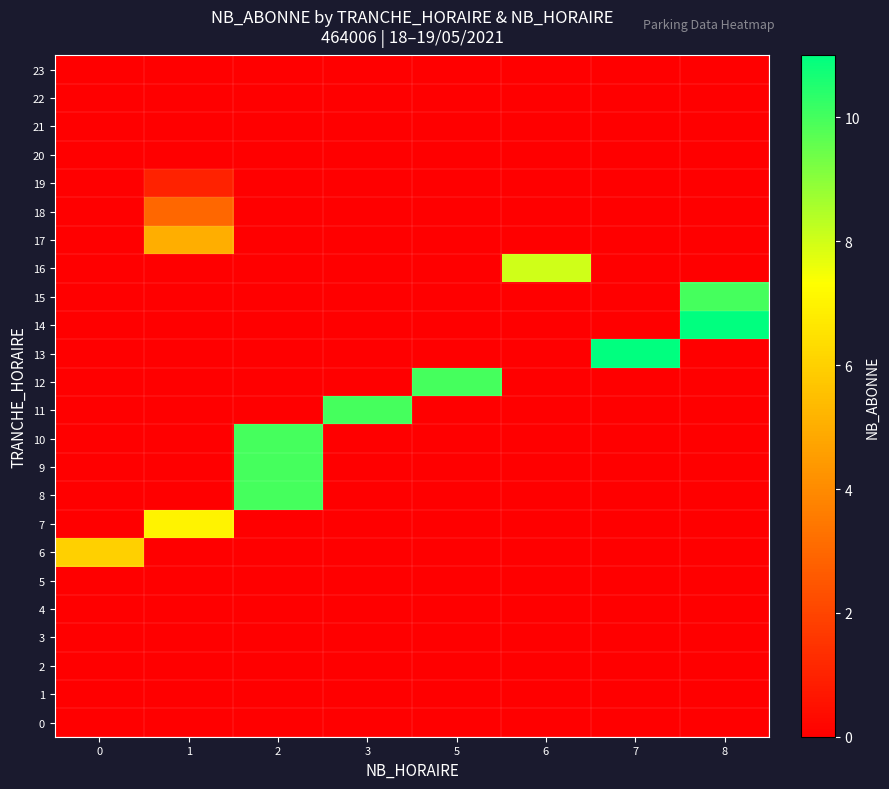

Which category has the highest value across all series?

7